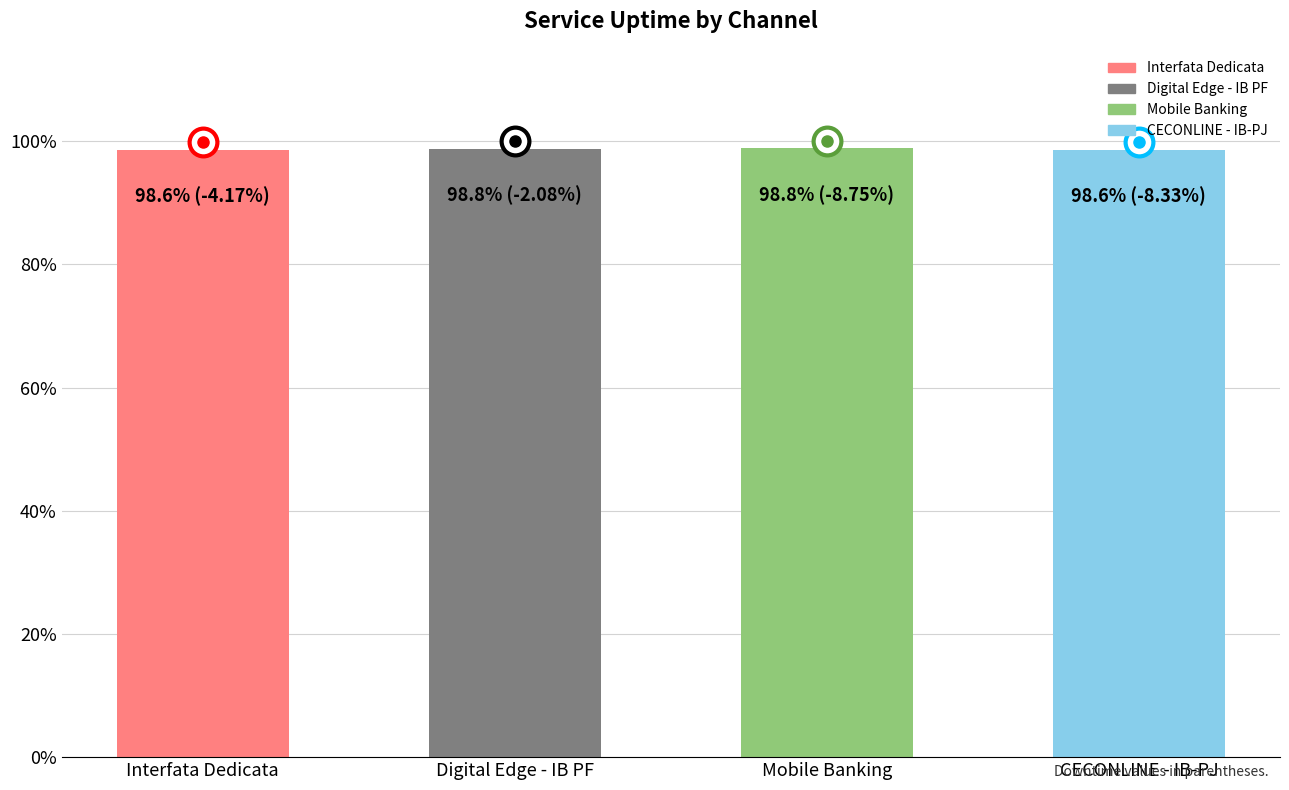

Are the bars horizontal?

No